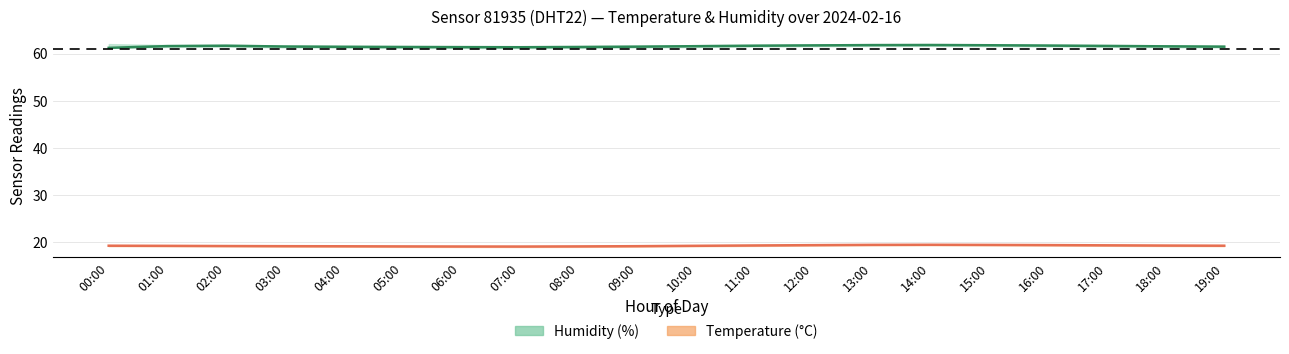

True or false: Temperature (°C) and Humidity (%) cross at least once.

False